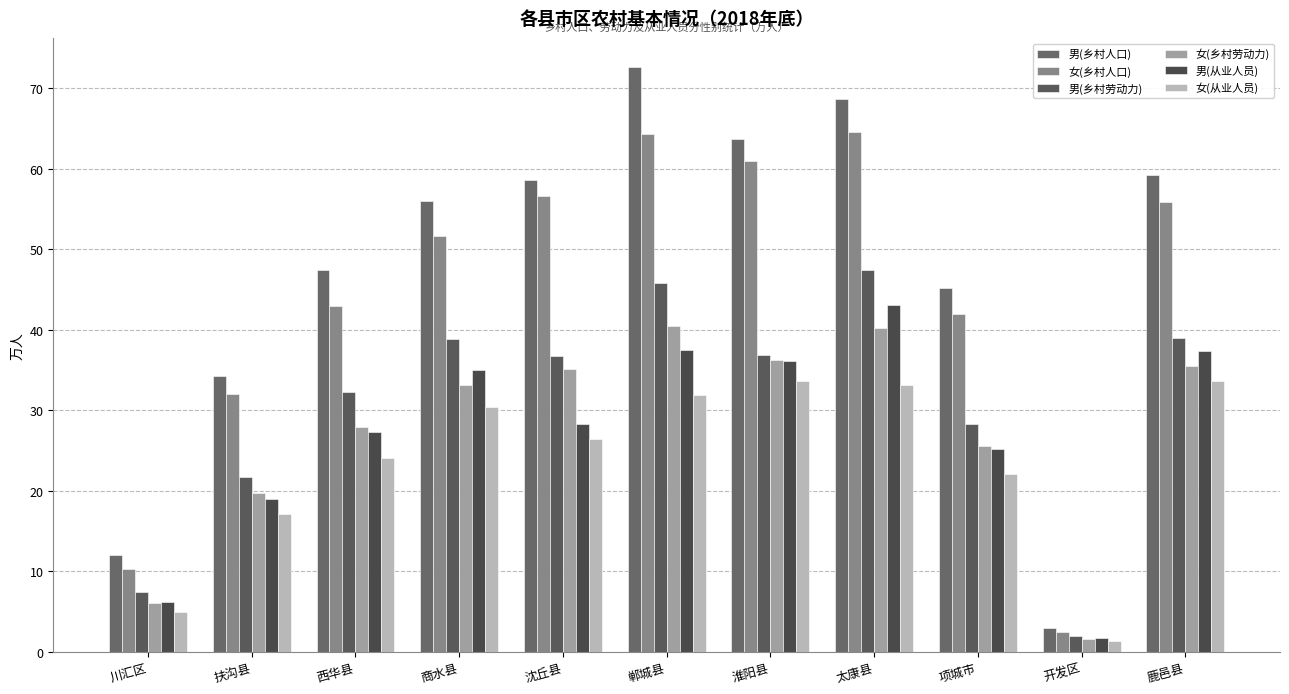

Where does the 女(从业人员) series first go above 26?

商水县